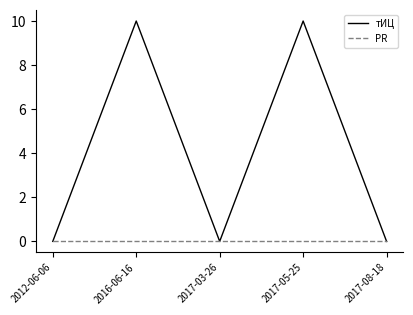

Reading left to right, what are all the values shown in this chart?

тИЦ: 2012-06-06=0	2016-06-16=10	2017-03-26=0	2017-05-25=10	2017-08-18=0
PR: 2012-06-06=0	2016-06-16=0	2017-03-26=0	2017-05-25=0	2017-08-18=0